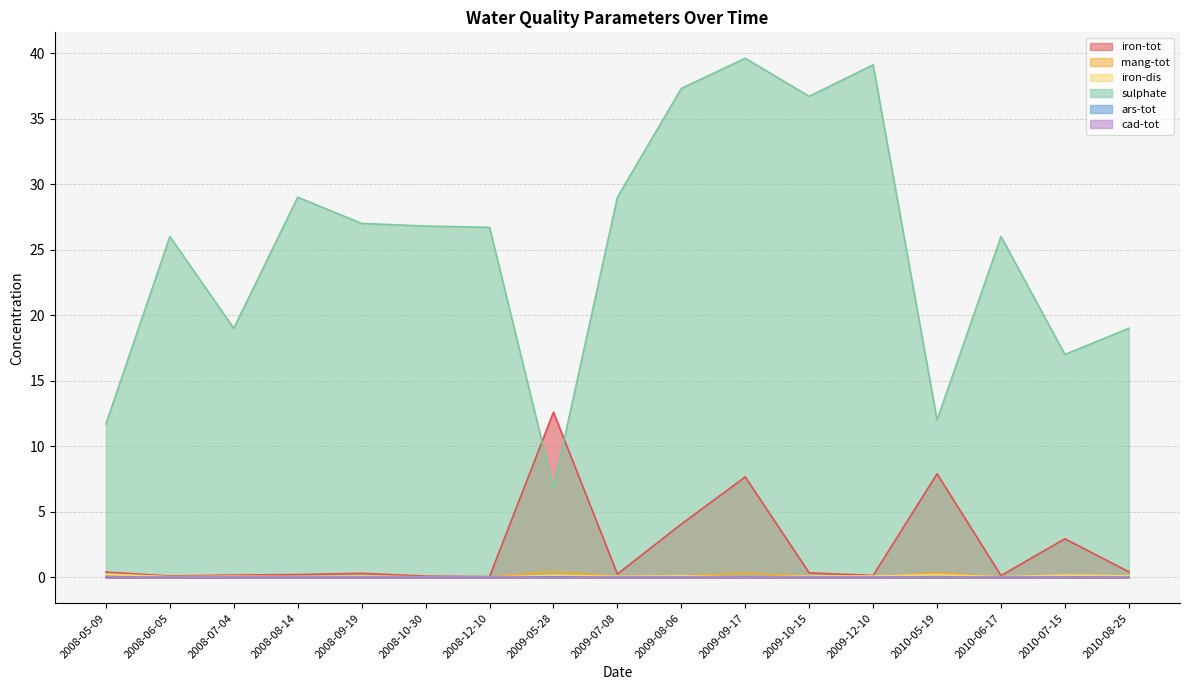

True or false: iron-dis and sulphate intersect in this chart.

False